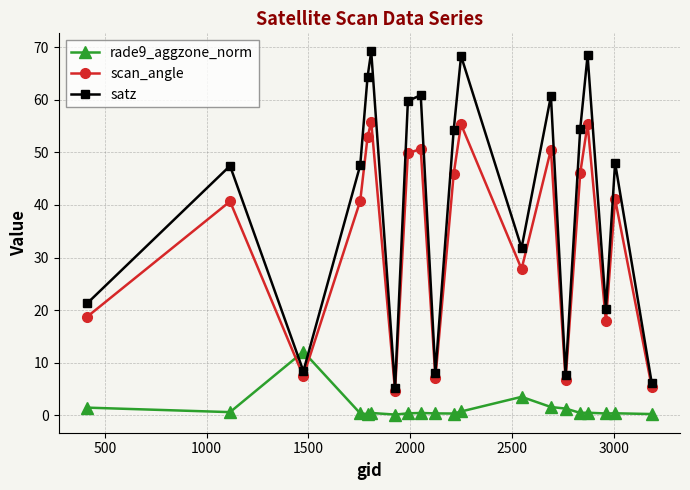

Does the chart have visible grid lines?

Yes